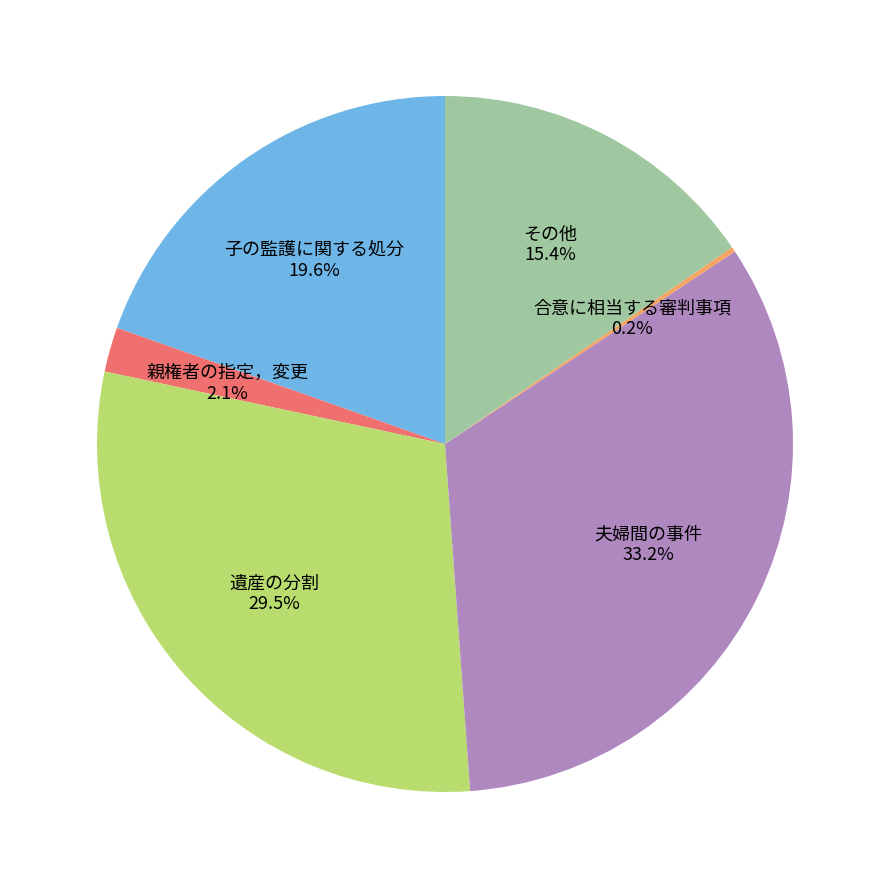

Which has a higher value, 子の監護に関する処分 or 夫婦間の事件?

夫婦間の事件